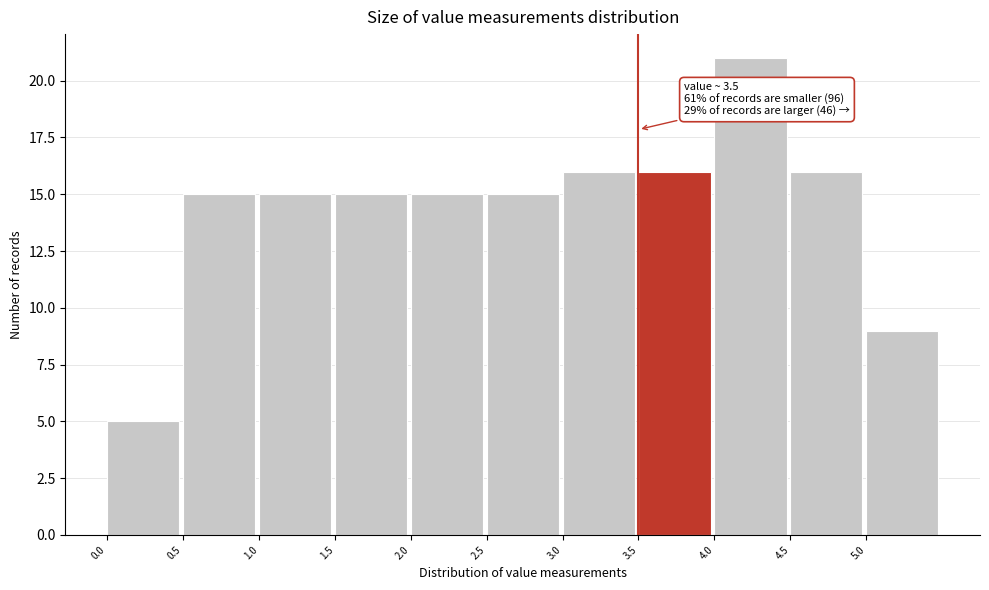

Over which range of the x-axis is the bar tallest?

4.0 to 4.5